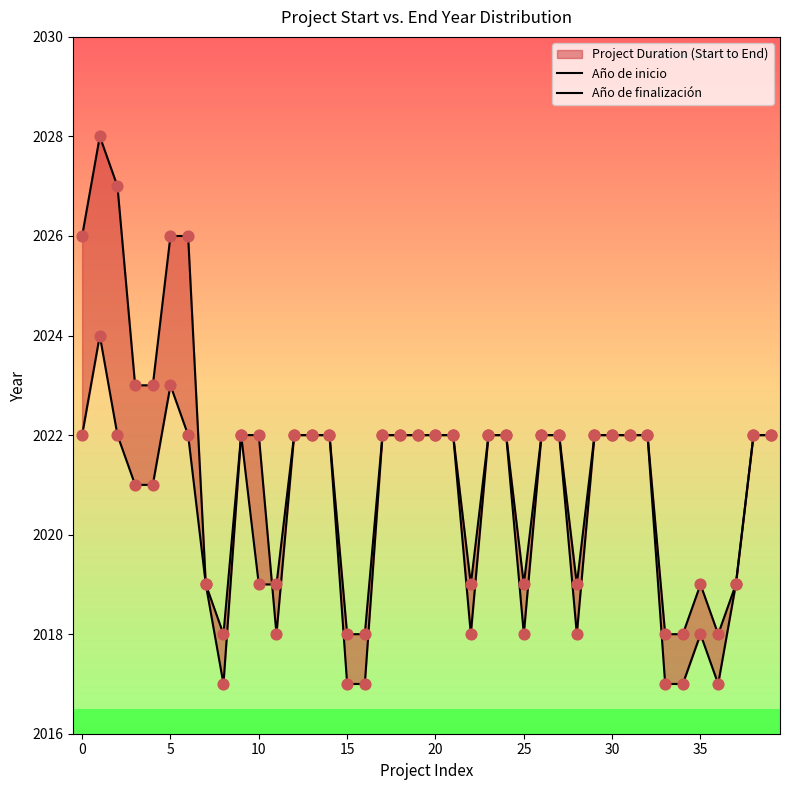

Which series has the widest spread of Y values?

Año de finalización